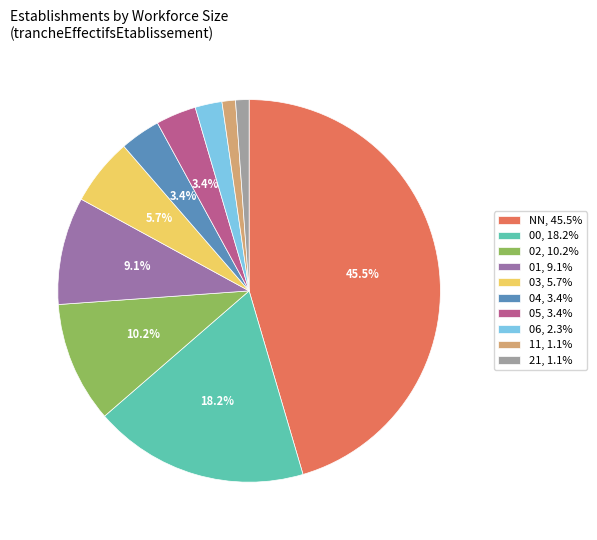

How many slices are in this pie chart?

10